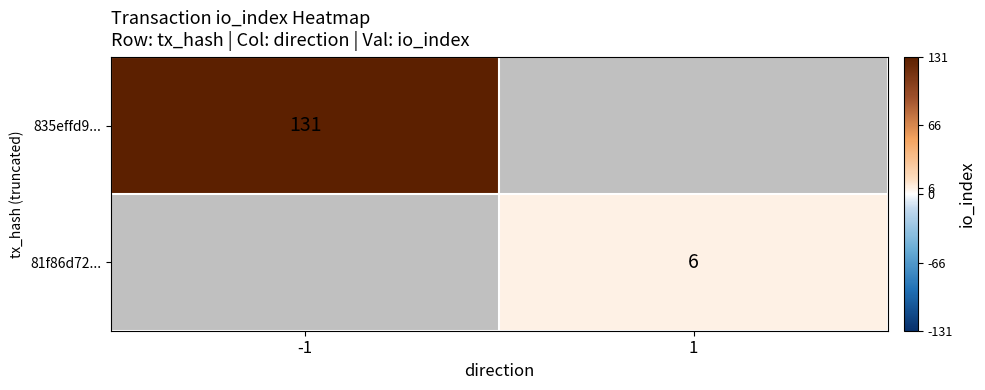

True or false: 835effd9... has a value of 223.5 at -1.

False